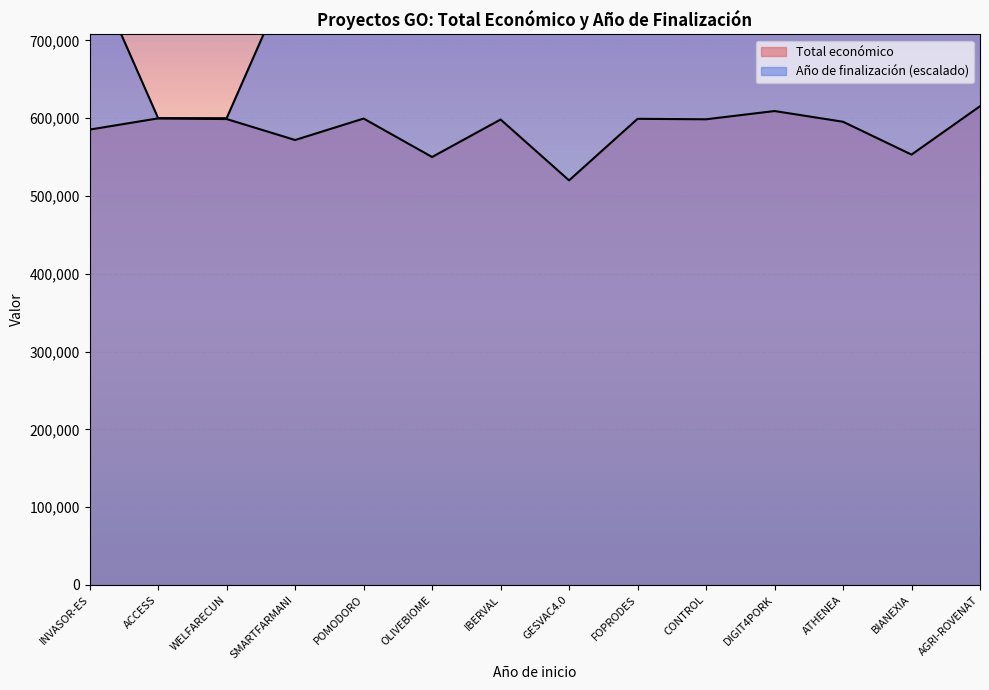

What is the value of the Año de finalización point at the 2nd from the left?

600000